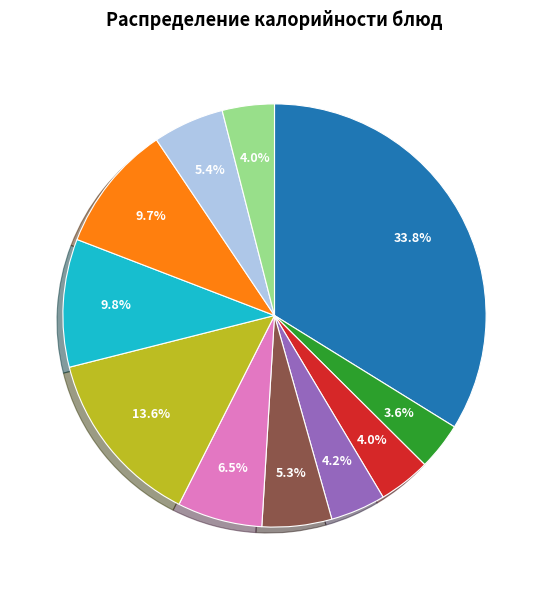

Is there a majority slice in this chart?

No